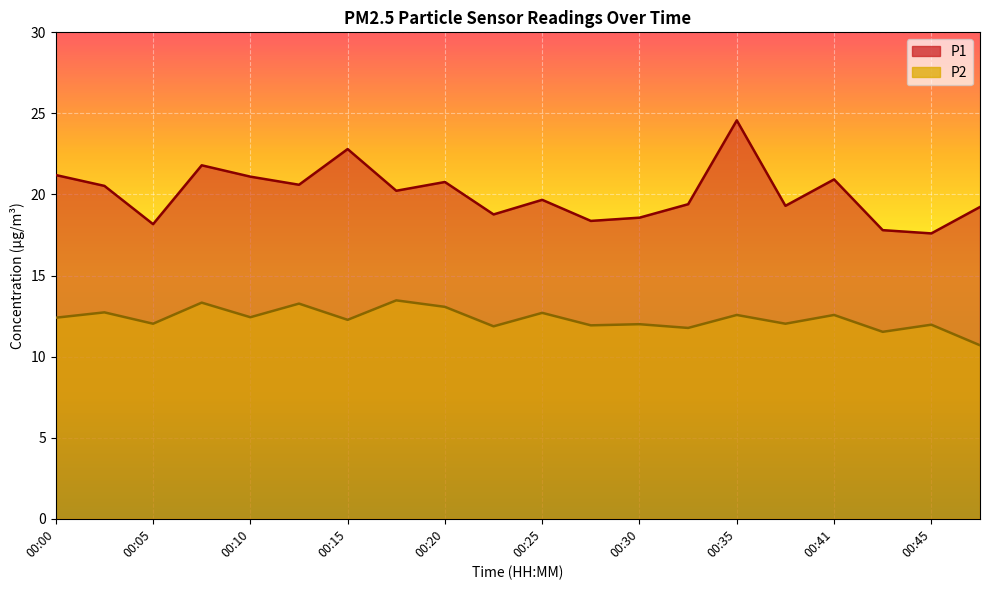

The P2 series shows 12.6 at 00:41. True or false?

True